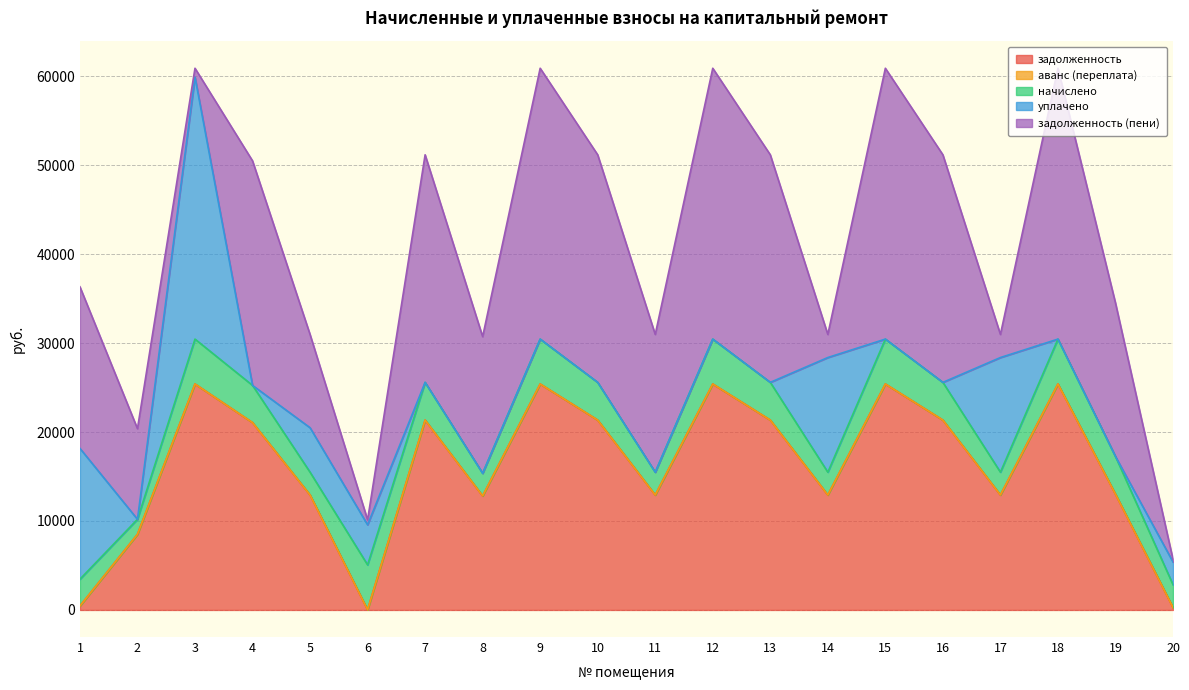

True or false: аванс (переплата) and задолженность cross at least once.

False